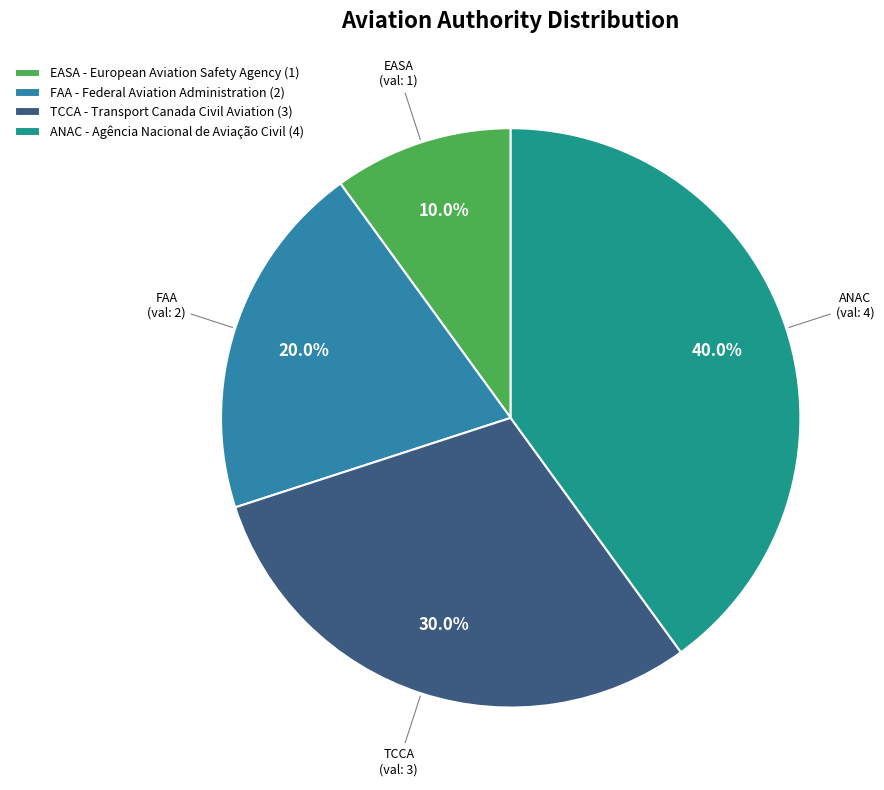

To the nearest percent, what portion does ANAC - Agência Nacional de Aviação Civil represent?

40%